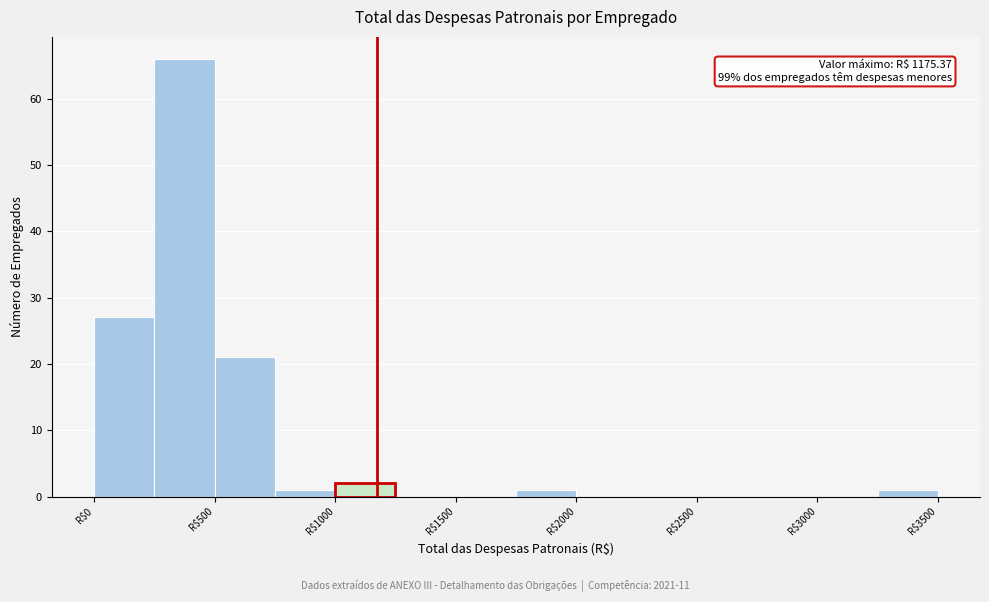

Which range on the x-axis has the tallest bar?

250 to 500